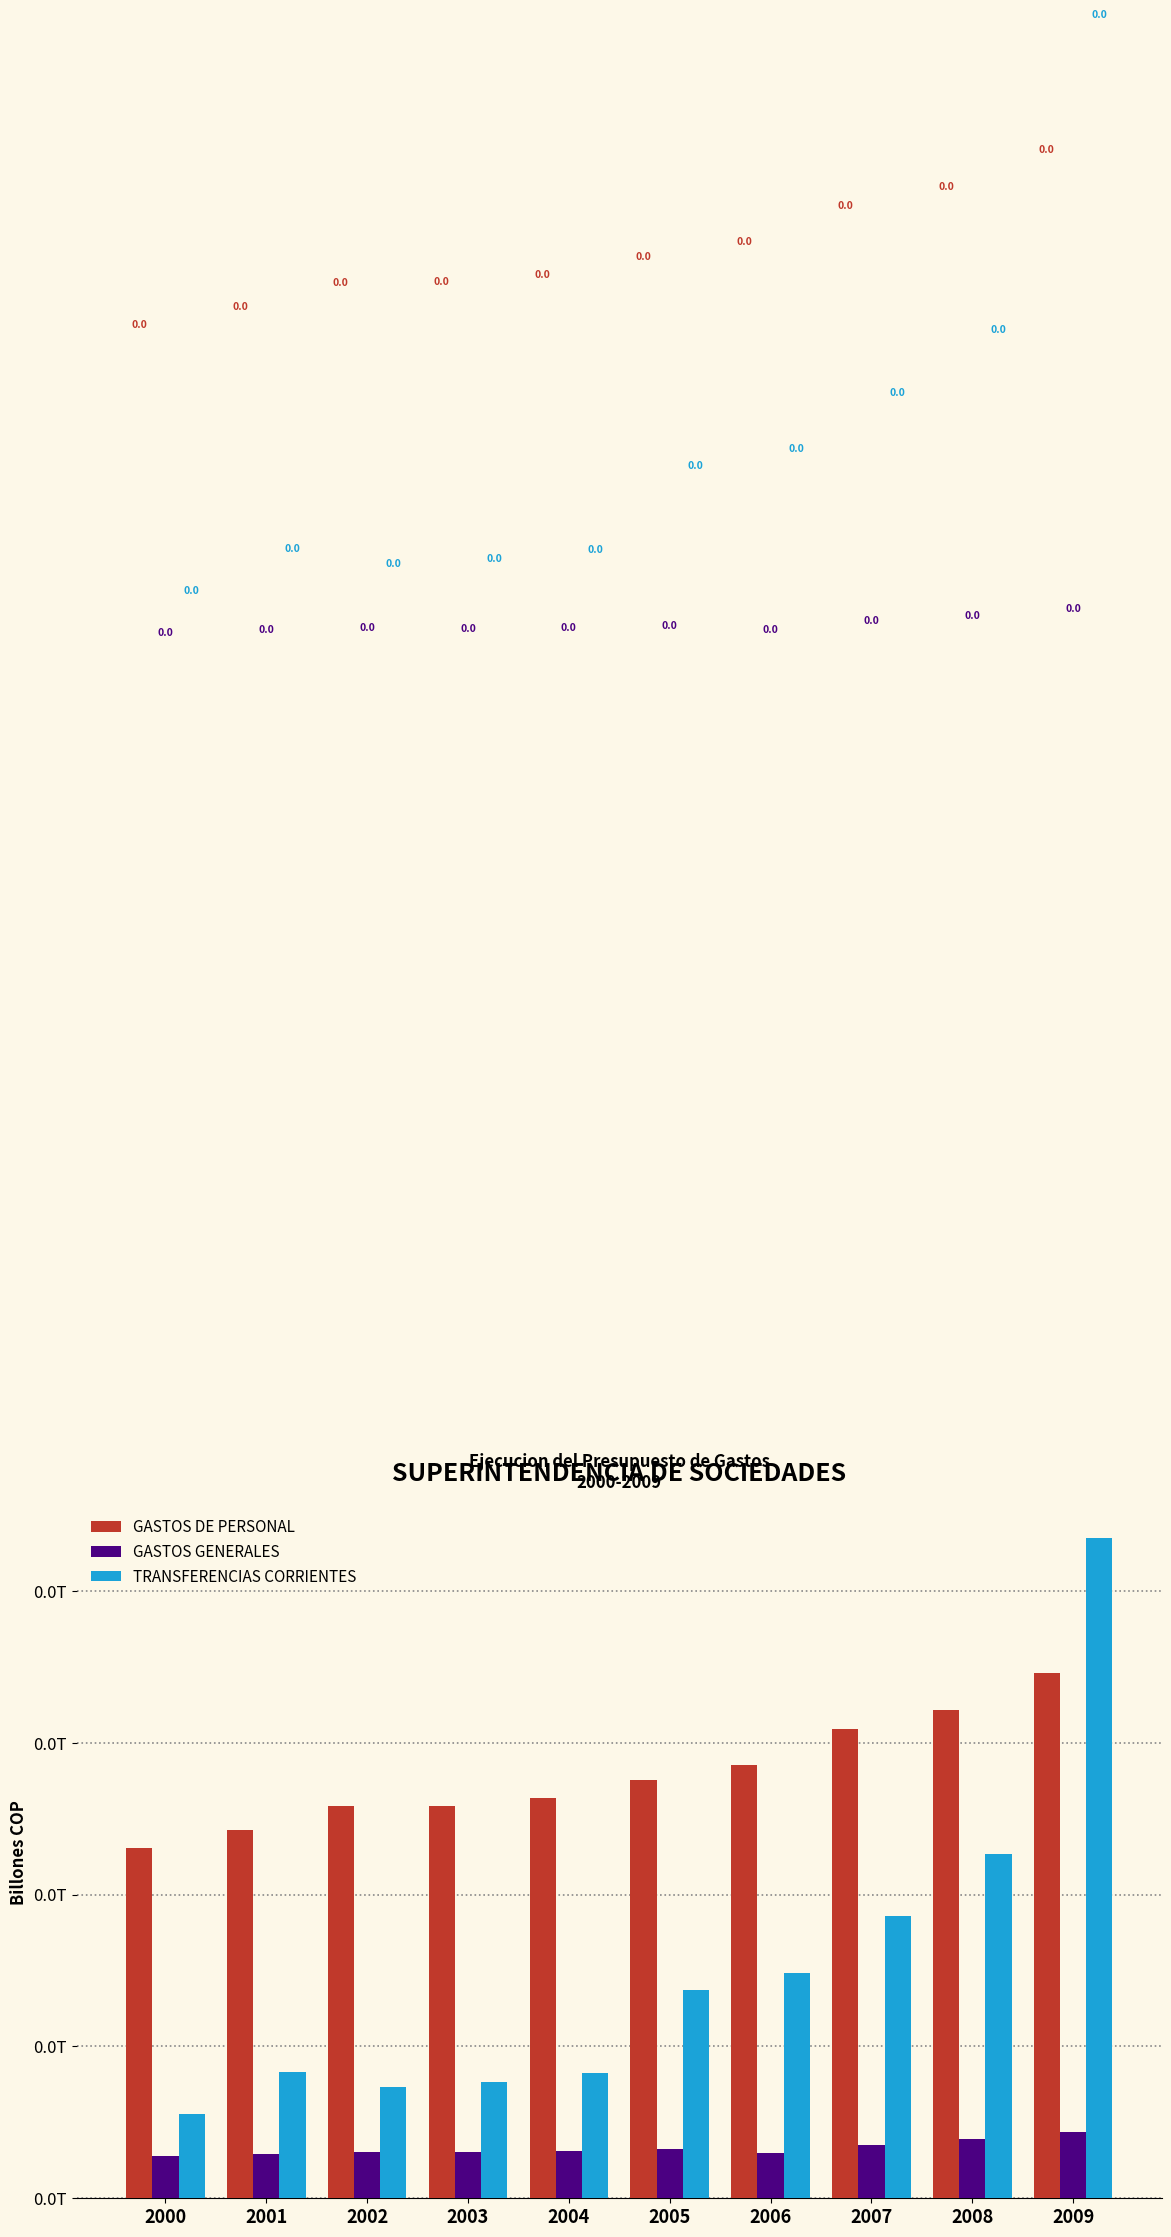

The value of TRANSFERENCIAS CORRIENTES at 2003 is 0.0. True or false?

False